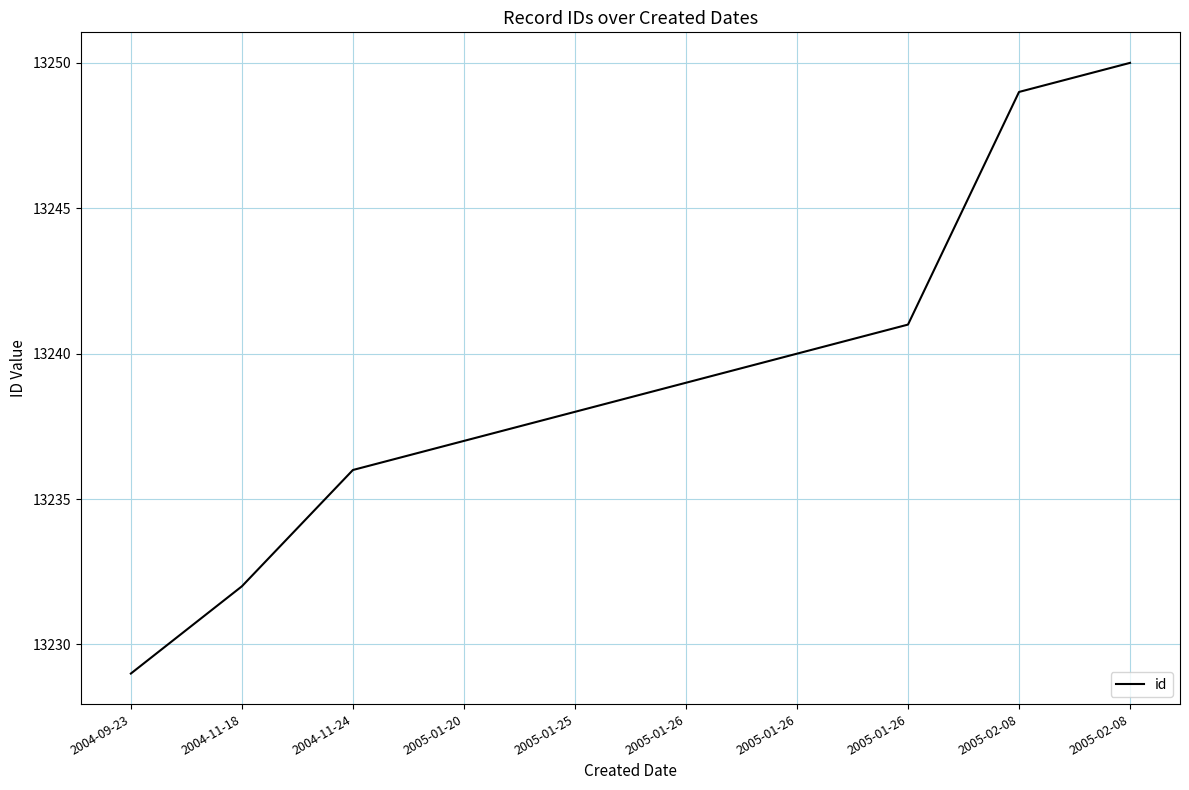

What is the change in value from 2005-01-26 to 2005-02-08?

+10